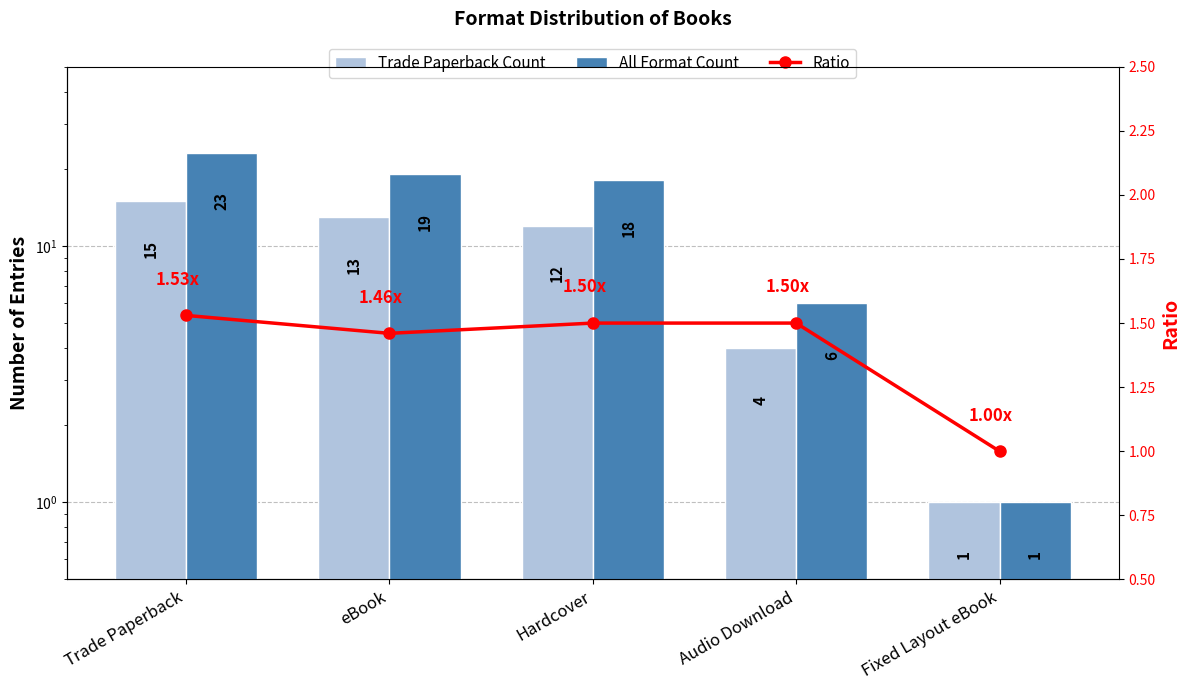

True or false: Trade Paperback Count has a value of 1.3 at Audio Download.

False